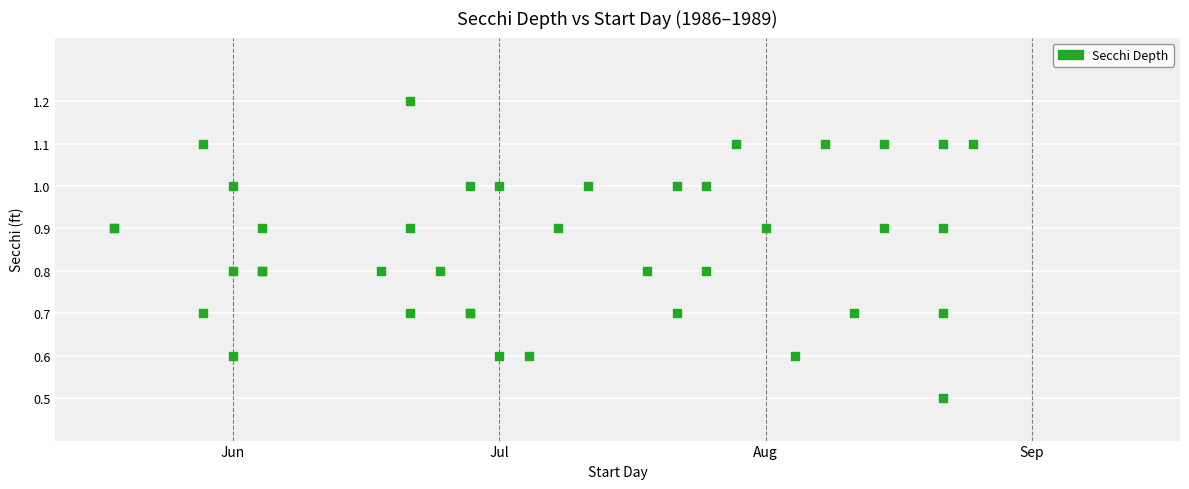

What Y value in the scatter plot is closest to 0?

0.5